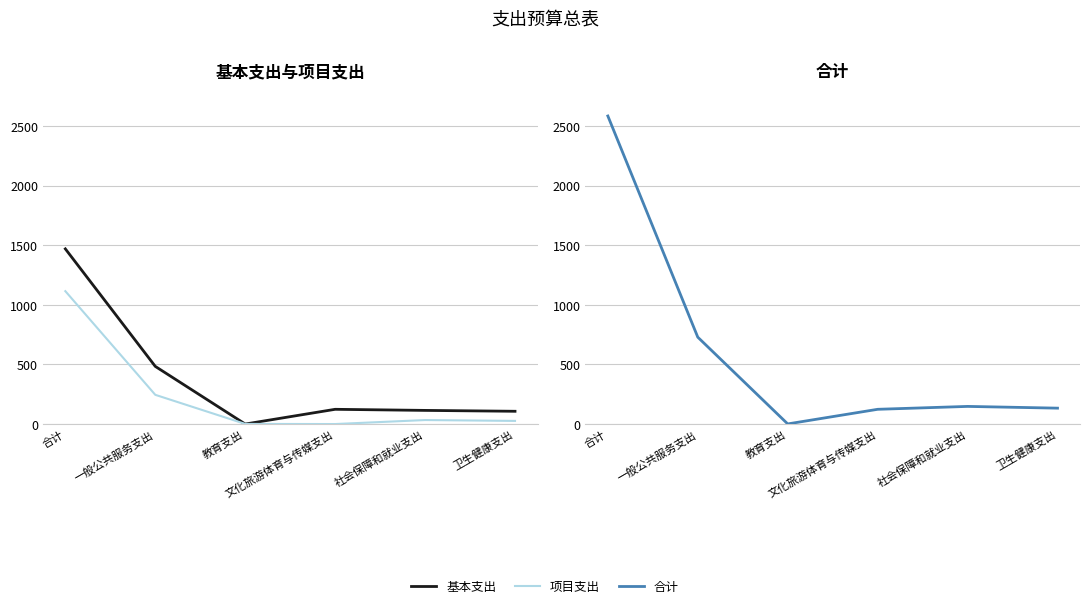

What is the maximum value for 项目支出?

1114.3